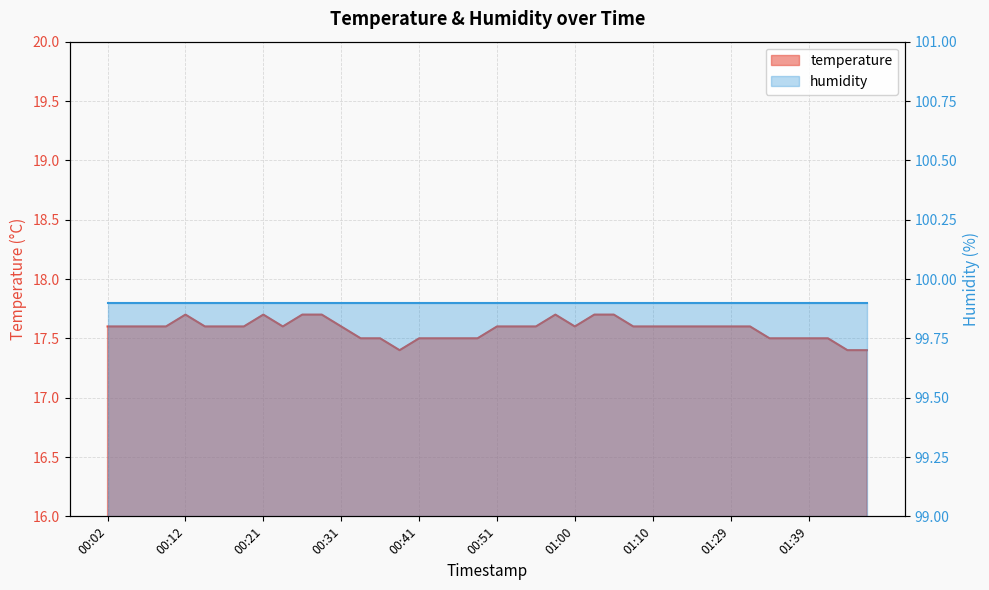

At which label is the value closest to 17?

00:38